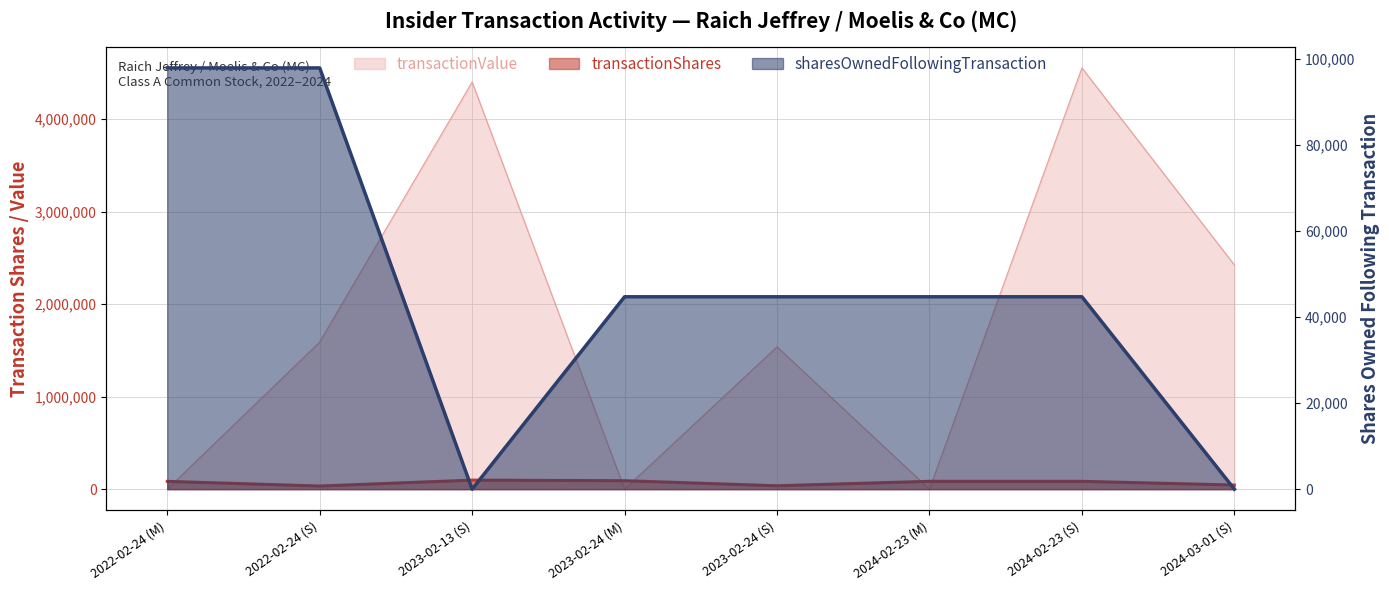

The value of transactionShares at 2023-02-13 (S) is 25686. True or false?

False